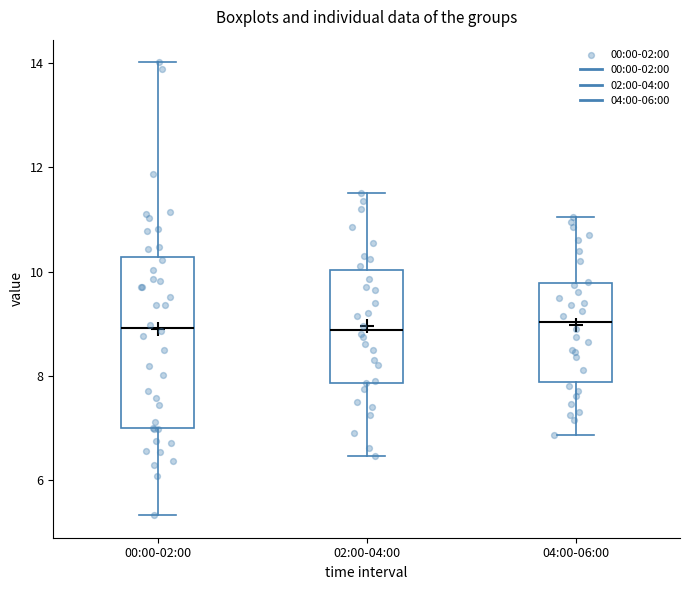

Reading left to right, transcribe this box plot: for each box, give where its median line is, the range the box spans, and where its two whiskers end, as read against the y-axis. The values are not printed on the chart, so give them approximately, as read against the axis.

00:00-02:00: median 9.0, box 7.0 to 10.2, whiskers 5.4 to 14.0
02:00-04:00: median 8.8, box 7.8 to 10.0, whiskers 6.4 to 11.6
04:00-06:00: median 9.0, box 7.8 to 9.8, whiskers 6.8 to 11.0